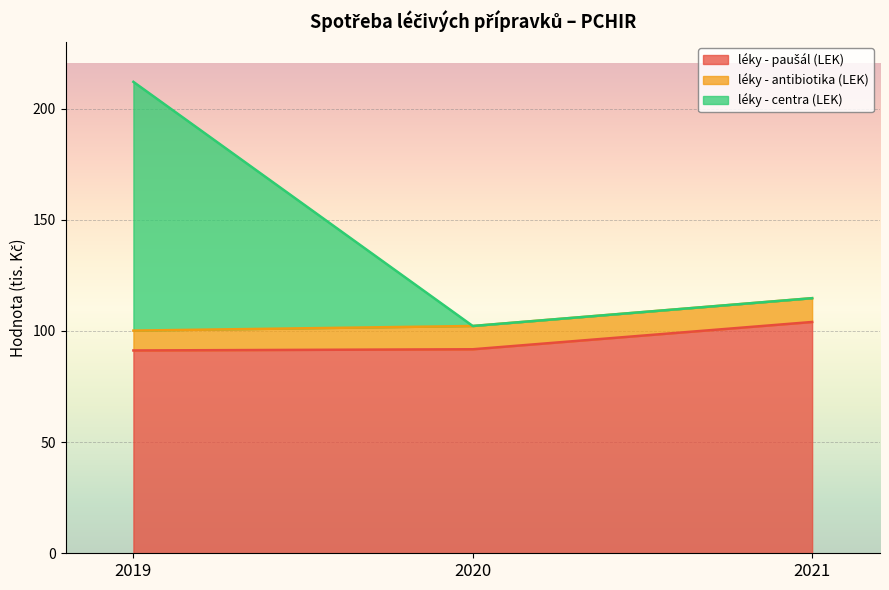

At which category is the sum across all series the highest?

2019